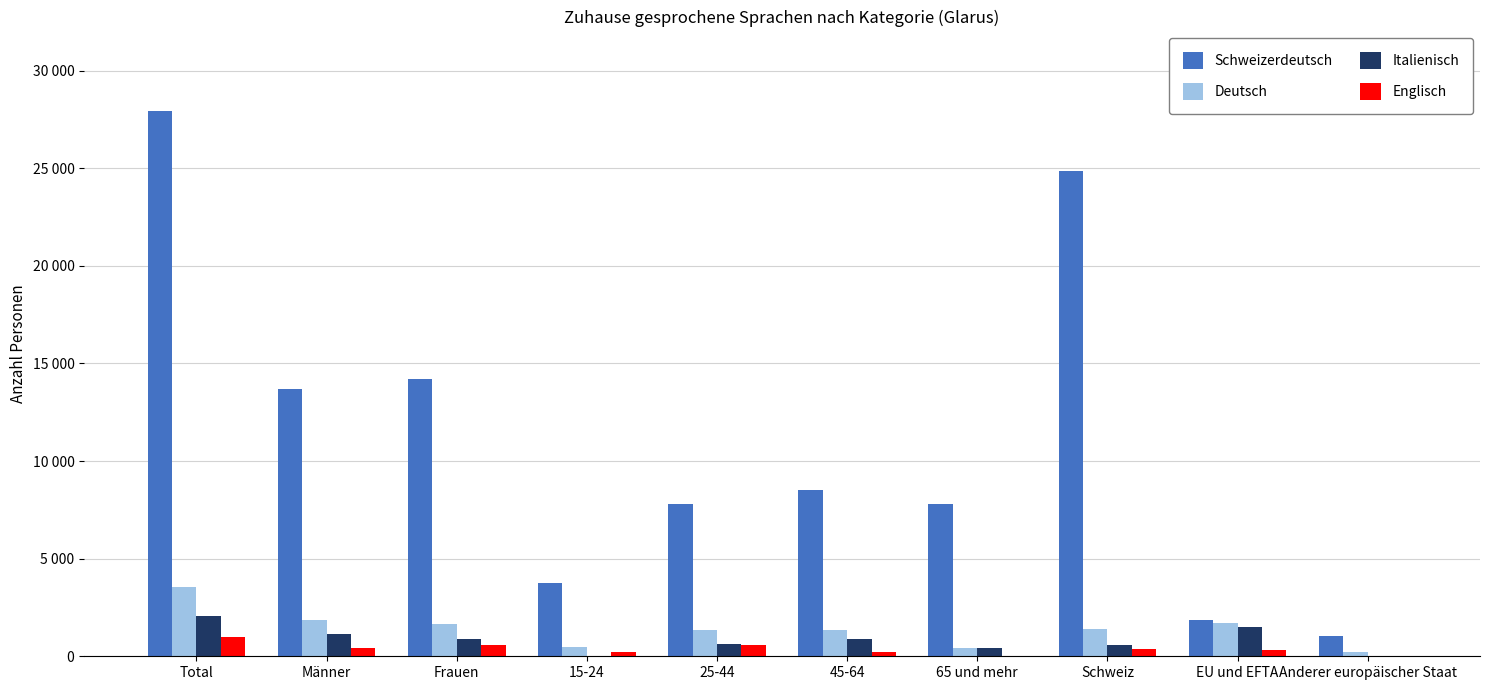

What are all the series names shown in the legend?

Schweizerdeutsch, Deutsch, Italienisch, Englisch